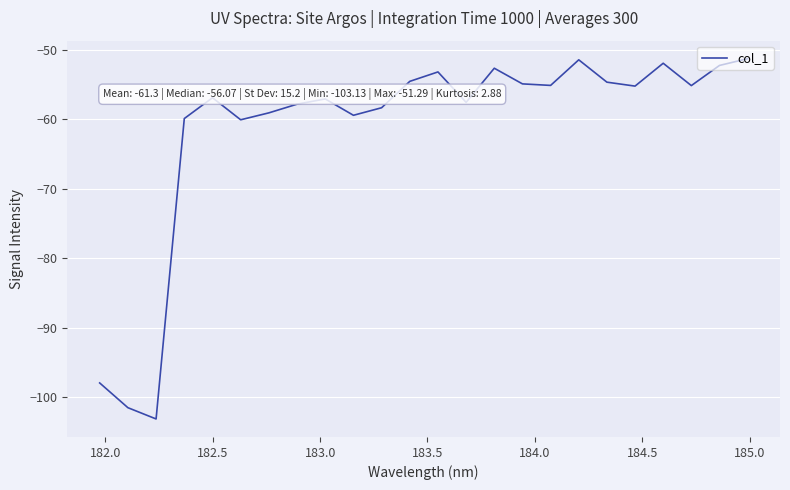

What is the minimum value shown in the chart?

-103.1